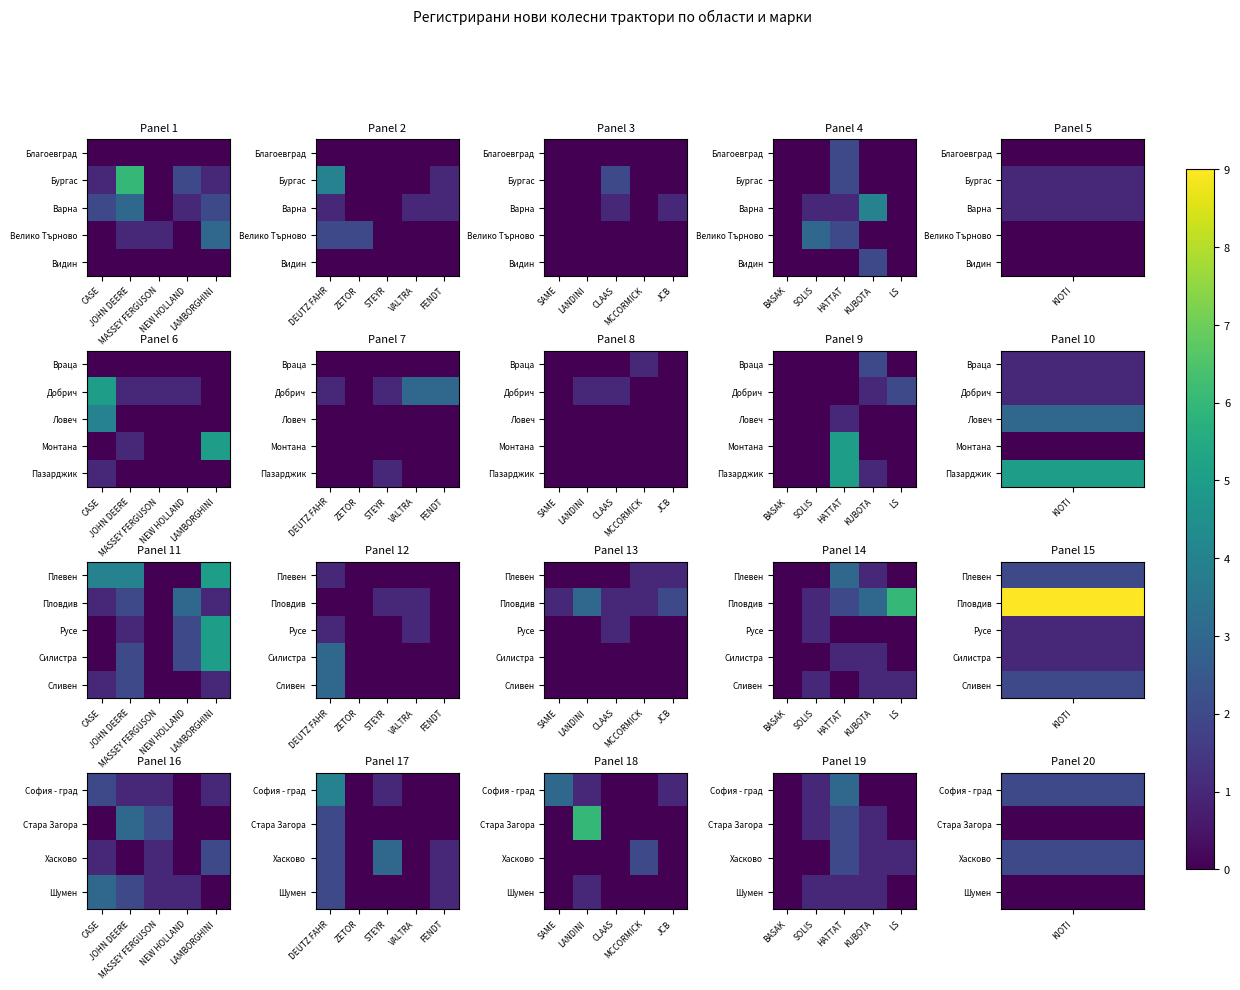

Which has a higher value, KUBOTA or BASAK?

KUBOTA